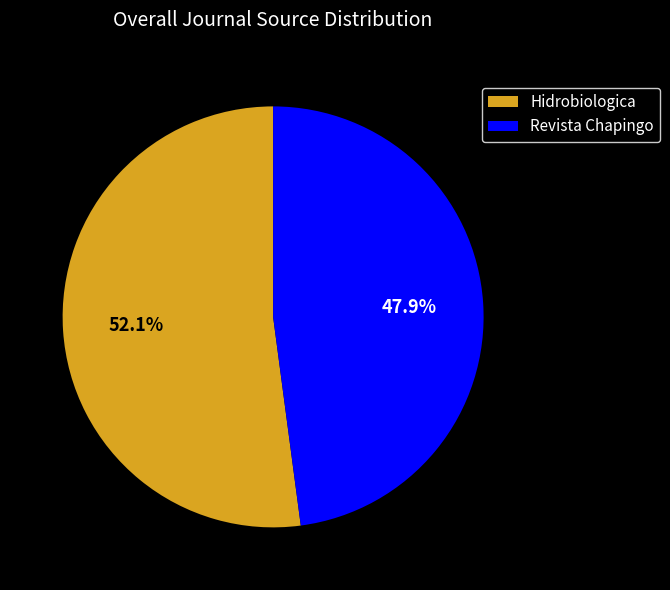

What is the smallest slice in the pie chart?

Revista Chapingo